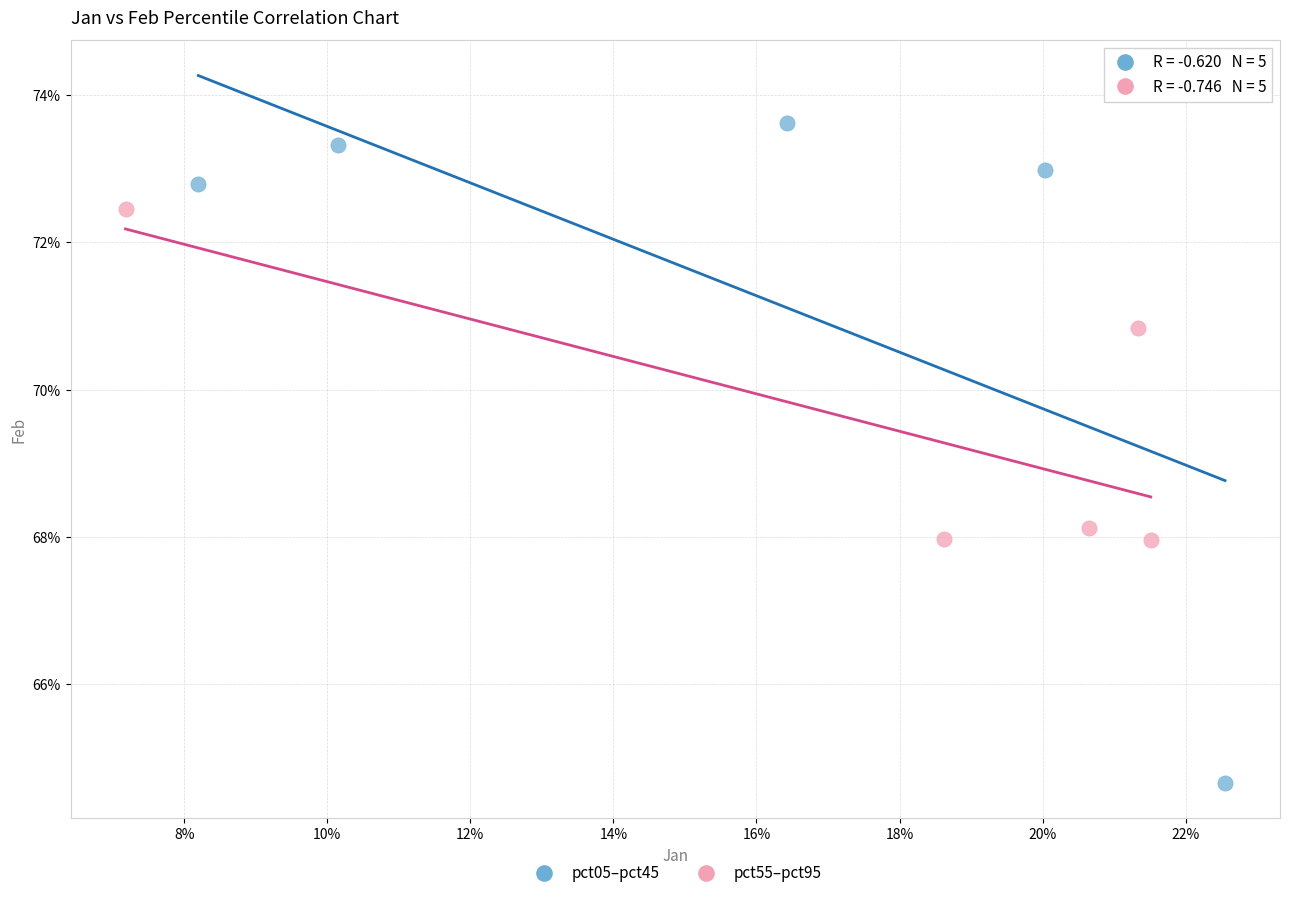

Which series reaches the minimum Y coordinate?

pct05–pct45